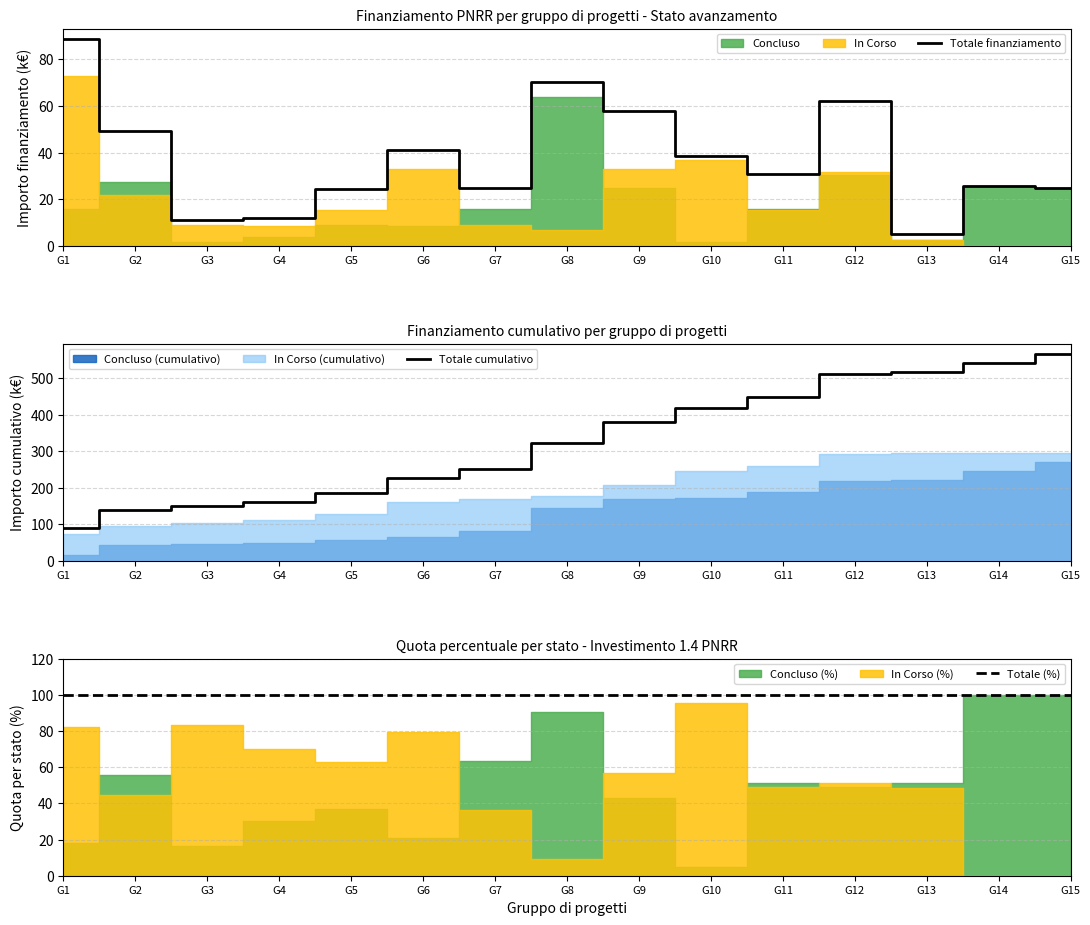

What is the value of the Totale (%) point at the 10th from the left?

100.0